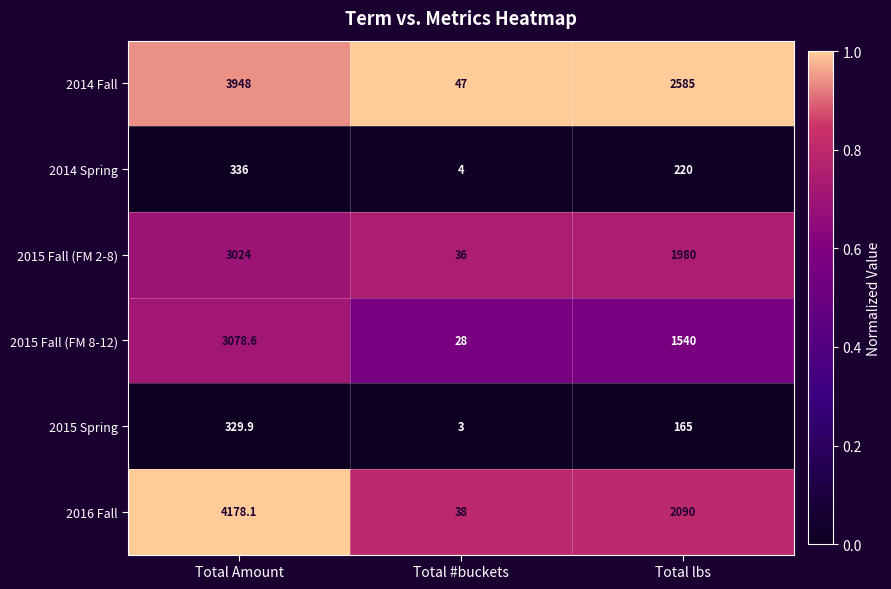

Where does the 2014 Fall series first go above 2585?

Total Amount